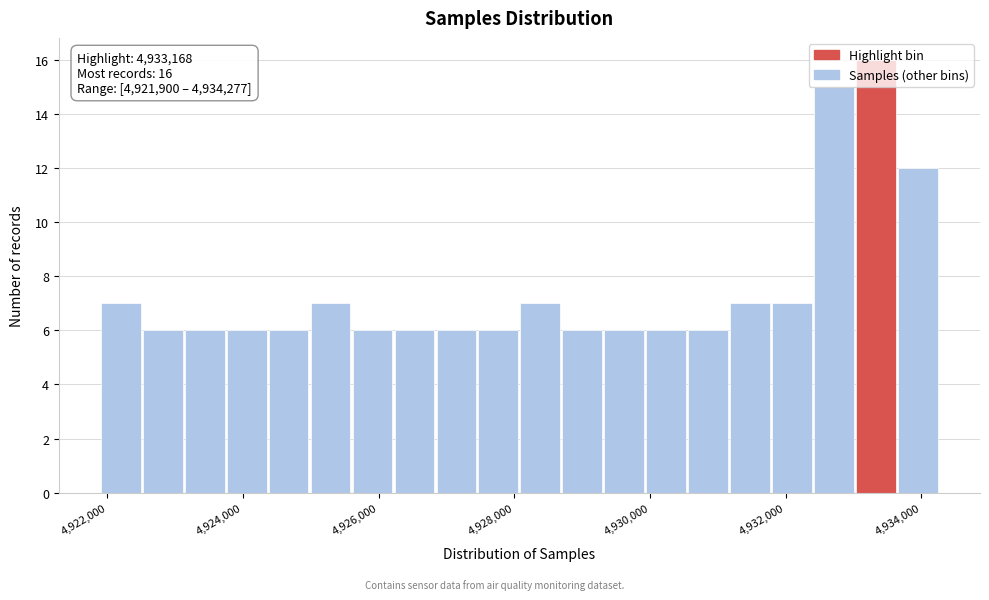

Read against the x-axis, roughly where is the centre of the tallest bar?

4933400